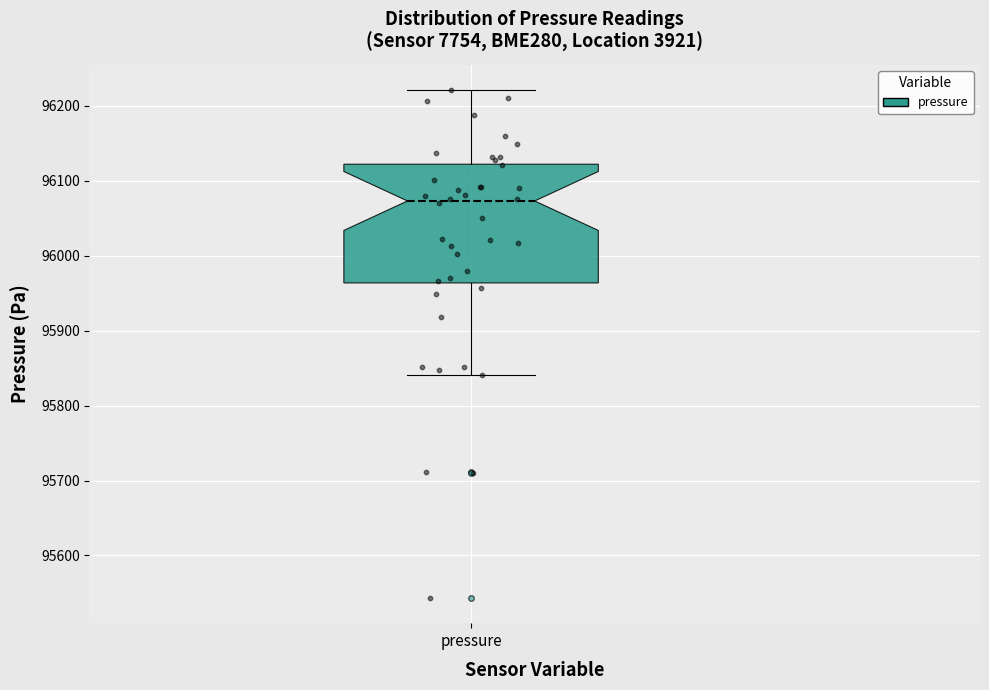

Where does the median line of the box for pressure sit on the y-axis? The values are not printed on the chart, so give them approximately, as read against the axis.

96070